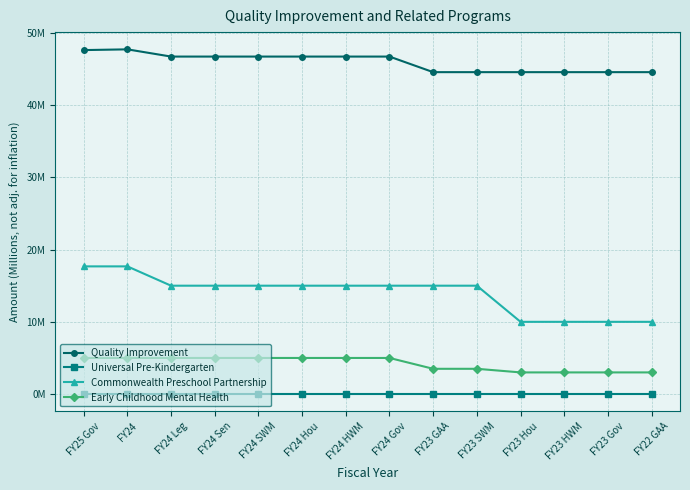

Reading left to right, what are all the values shown in this chart?

Quality Improvement: FY25 Gov=47.6	FY24=47.7	FY24 Leg=46.7	FY24 Sen=46.7	FY24 SWM=46.7	FY24 Hou=46.7	FY24 HWM=46.7	FY24 Gov=46.7	FY23 GAA=44.6	FY23 SWM=44.6	FY23 Hou=44.6	FY23 HWM=44.6	FY23 Gov=44.6	FY22 GAA=44.6
Universal Pre-Kindergarten: FY25 Gov=0.0	FY24=0.0	FY24 Leg=0.0	FY24 Sen=0.0	FY24 SWM=0.0	FY24 Hou=0.0	FY24 HWM=0.0	FY24 Gov=0.0	FY23 GAA=0.0	FY23 SWM=0.0	FY23 Hou=0.0	FY23 HWM=0.0	FY23 Gov=0.0	FY22 GAA=0.0
Commonwealth Preschool Partnership: FY25 Gov=17.7	FY24=17.7	FY24 Leg=15.0	FY24 Sen=15.0	FY24 SWM=15.0	FY24 Hou=15.0	FY24 HWM=15.0	FY24 Gov=15.0	FY23 GAA=15.0	FY23 SWM=15.0	FY23 Hou=10.0	FY23 HWM=10.0	FY23 Gov=10.0	FY22 GAA=10.0
Early Childhood Mental Health: FY25 Gov=5.0	FY24=5.0	FY24 Leg=5.0	FY24 Sen=5.0	FY24 SWM=5.0	FY24 Hou=5.0	FY24 HWM=5.0	FY24 Gov=5.0	FY23 GAA=3.5	FY23 SWM=3.5	FY23 Hou=3.0	FY23 HWM=3.0	FY23 Gov=3.0	FY22 GAA=3.0